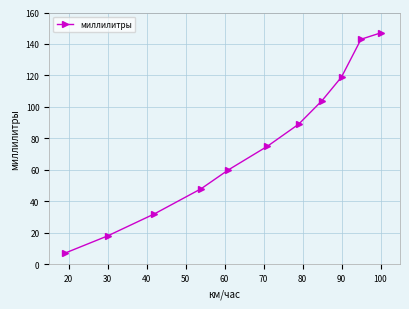

Count the values in the range 32 to 119.

7